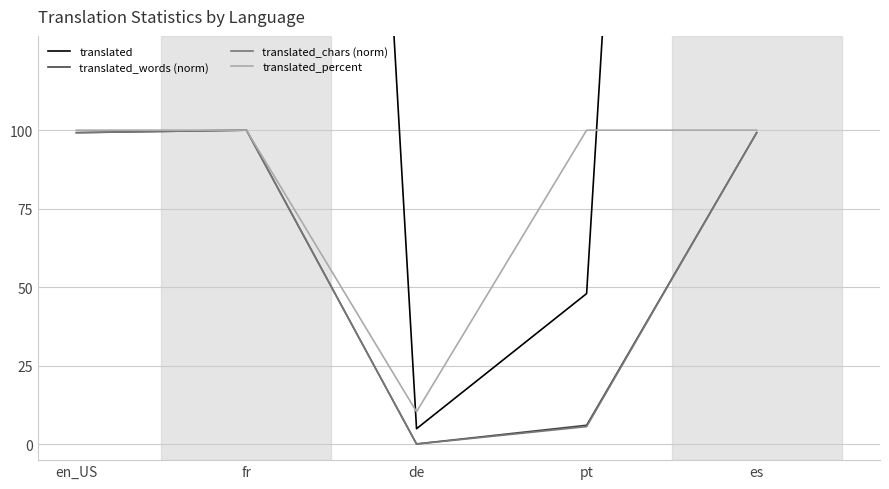

True or false: translated_words (norm) and translated_percent cross at least once.

False